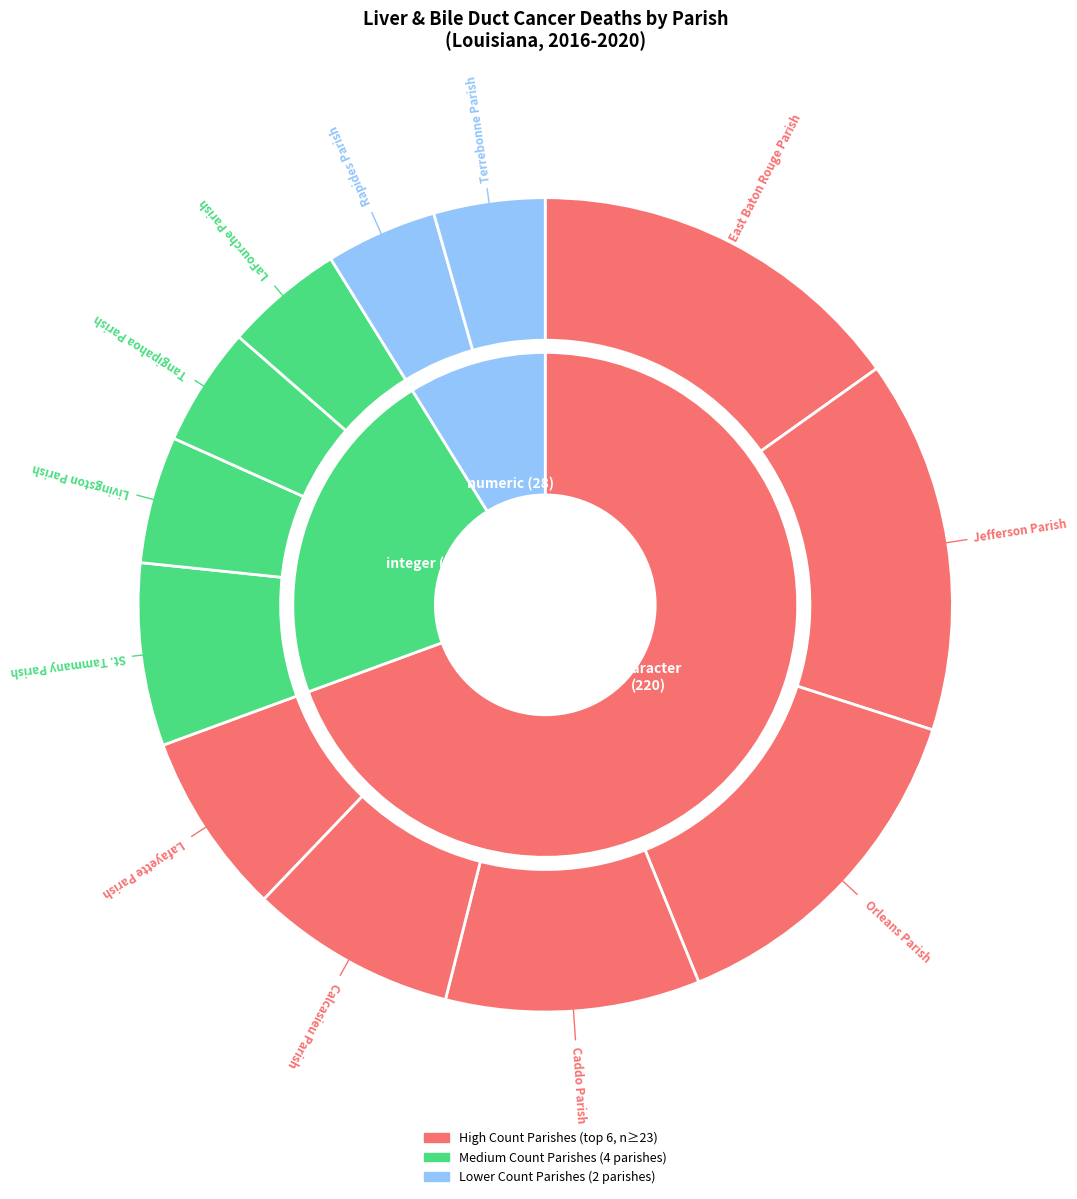

Count the number of slices in the pie.

12